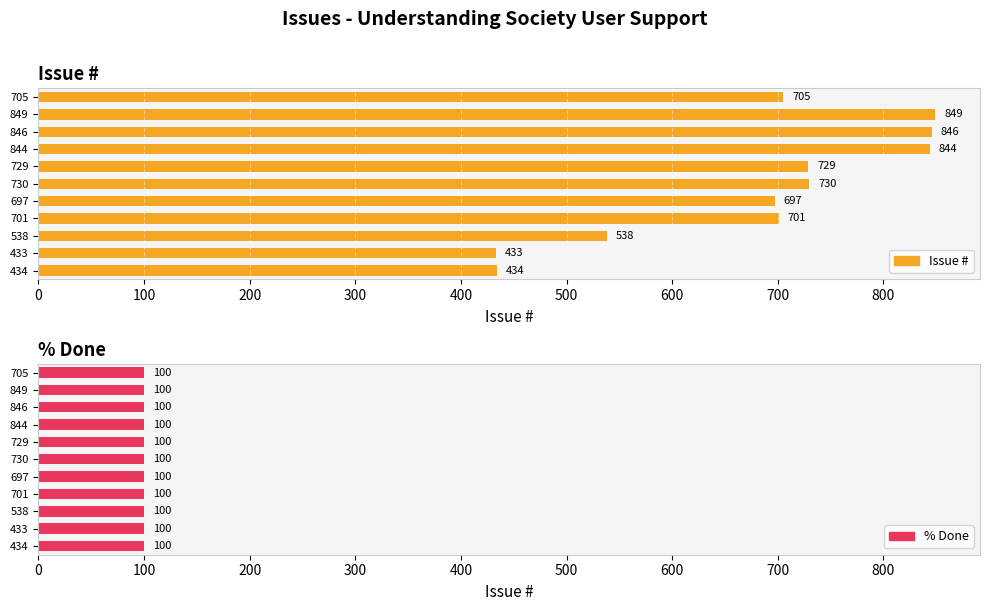

Does the chart contain any negative values?

No